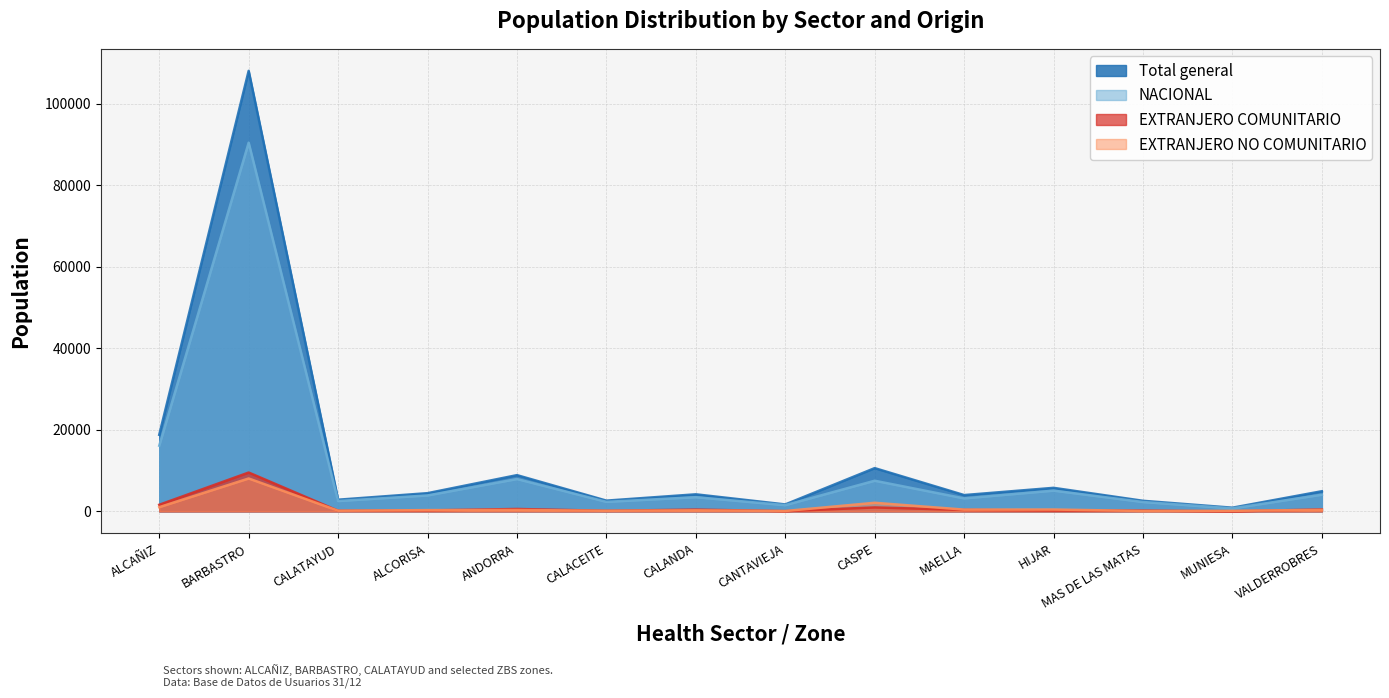

How many lines are shown in the chart?

4